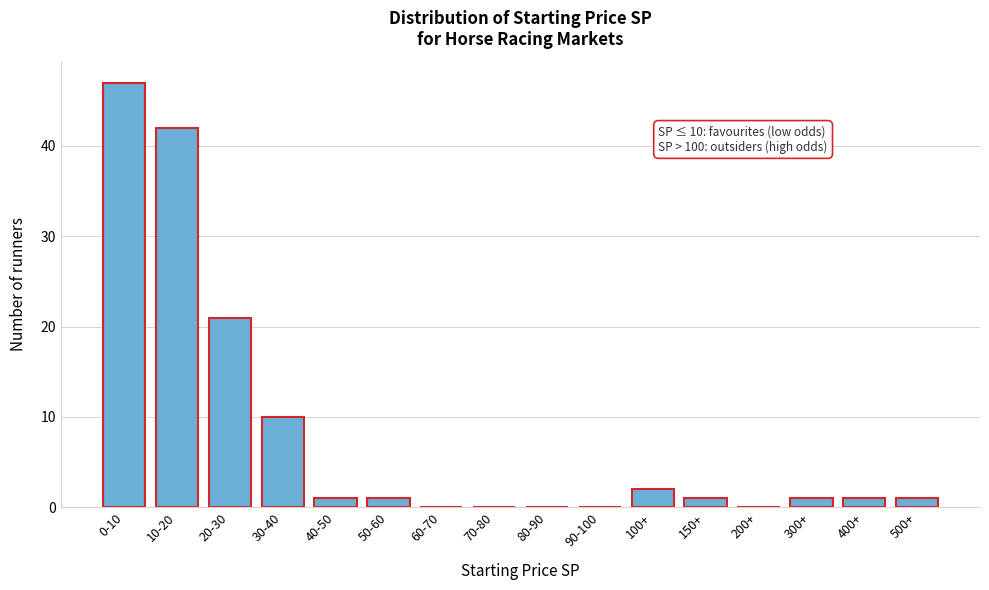

Reading left to right, list all the values displayed in this chart.

0-10=47	10-20=42	20-30=21	30-40=10	40-50=1	50-60=1	60-70=0	70-80=0	80-90=0	90-100=0	100+=2	150+=1	200+=0	300+=1	400+=1	500+=1